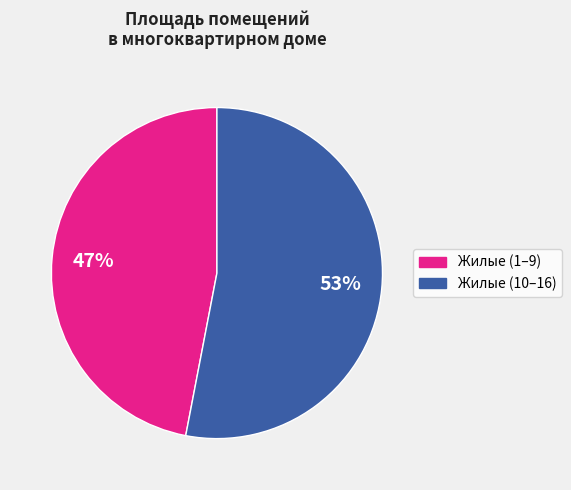

Is there any slice that represents more than half of the pie?

Yes